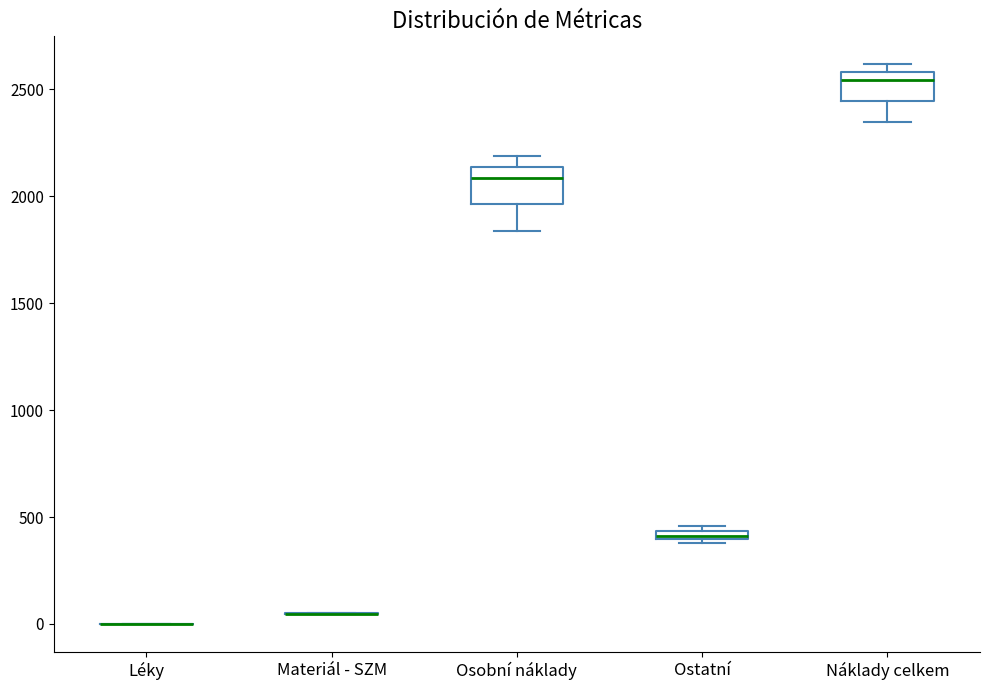

Where does the median line of the box for Osobní náklady sit on the y-axis? The values are not printed on the chart, so give them approximately, as read against the axis.

2100